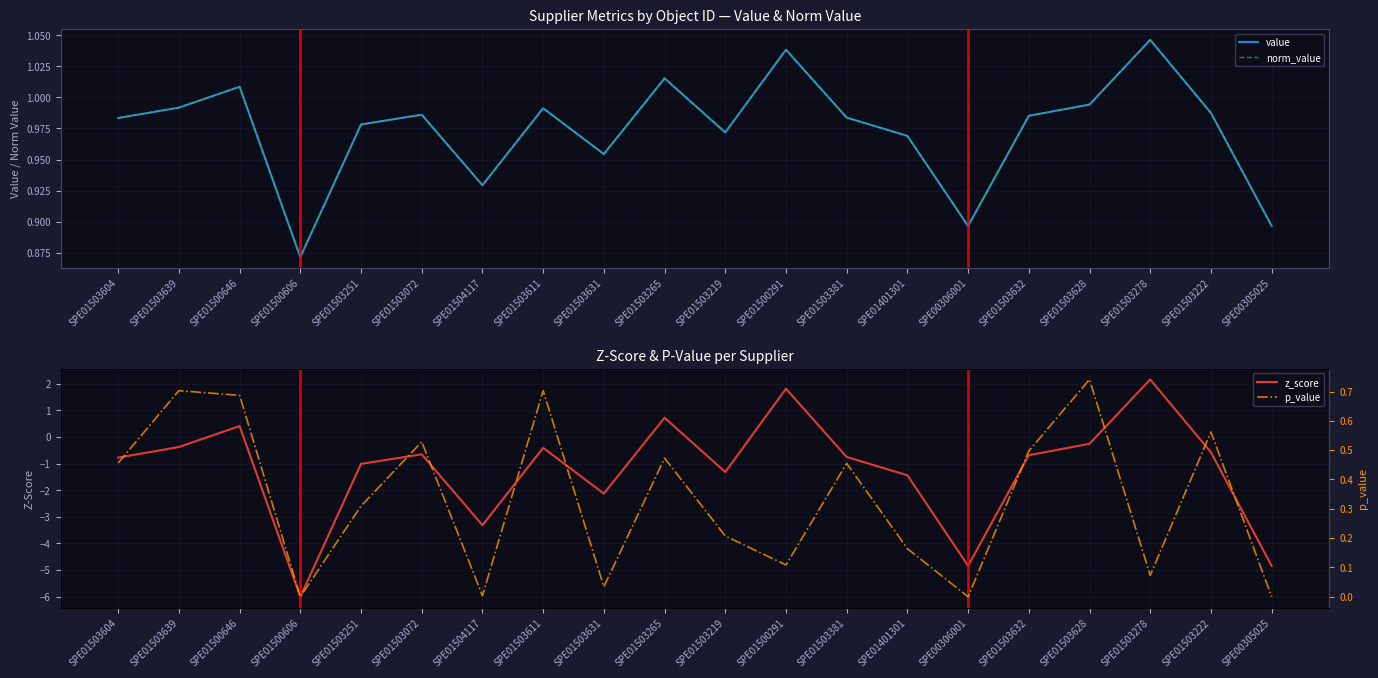

List the series in order of their peak value, highest first.

z_score, value, norm_value, p_value